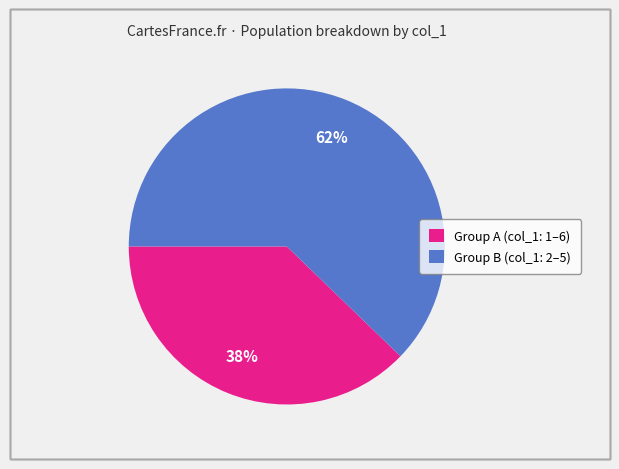

To the nearest percent, what portion does Group A (col_1: 1–6) represent?

38%